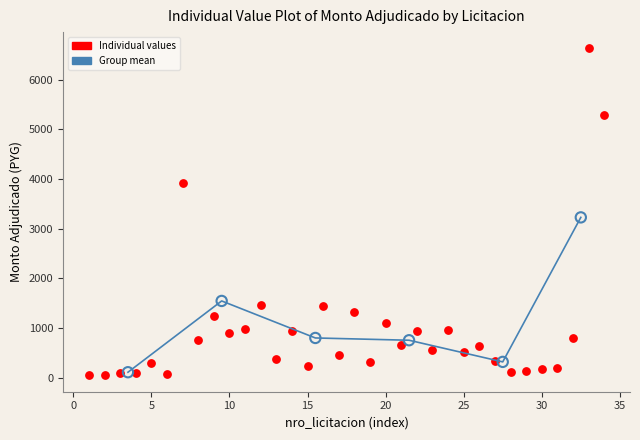

Which series has the largest Y range (max minus min)?

Individual values